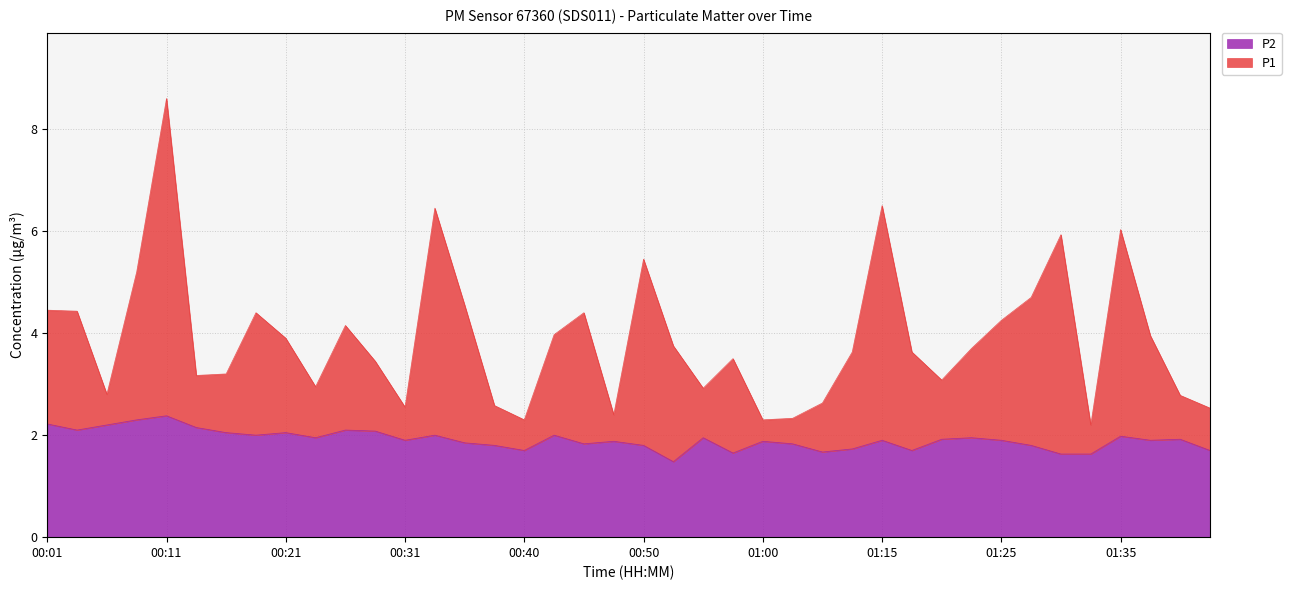

True or false: P1 has a value of 0.7 at 01:02.

False